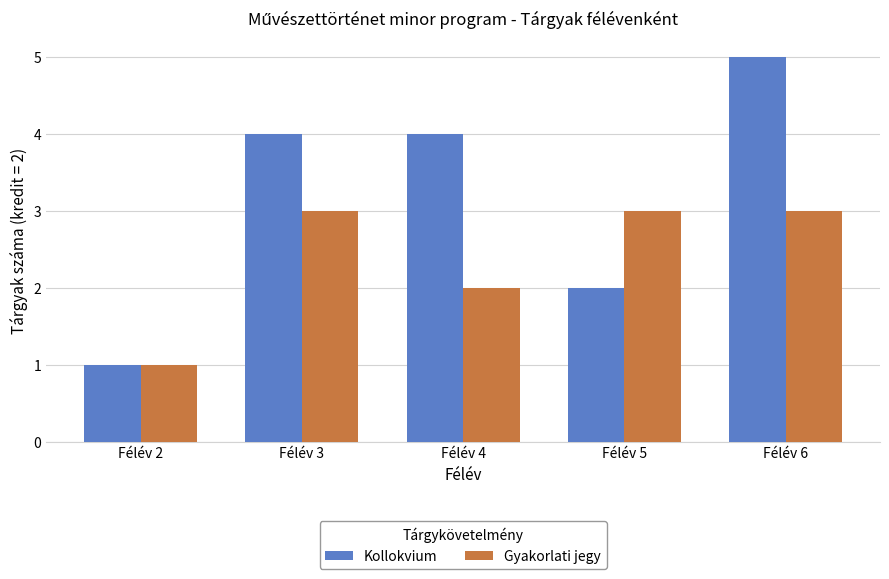

What is the maximum value for Gyakorlati jegy?

3